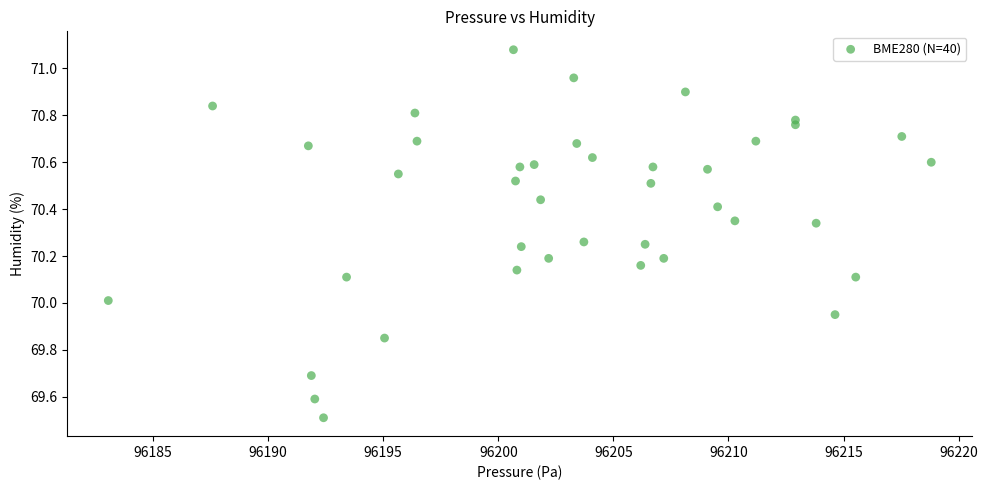

What is the range of Y values (max minus min)?

1.6